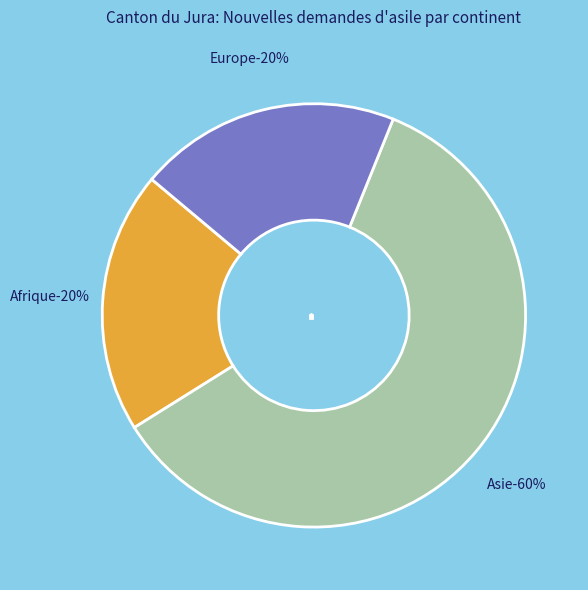

The Subsahara slice represents 1% of the pie. True or false?

False